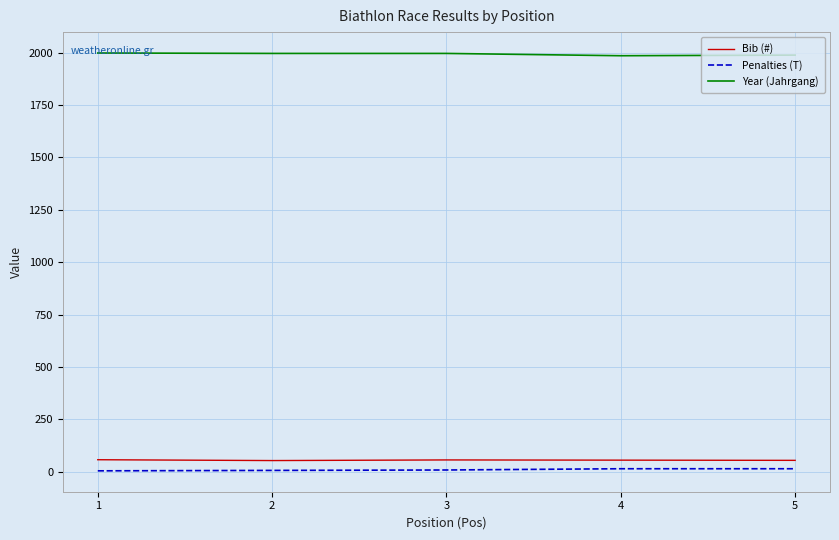

The value of Bib (#) at 5 is 54. True or false?

True